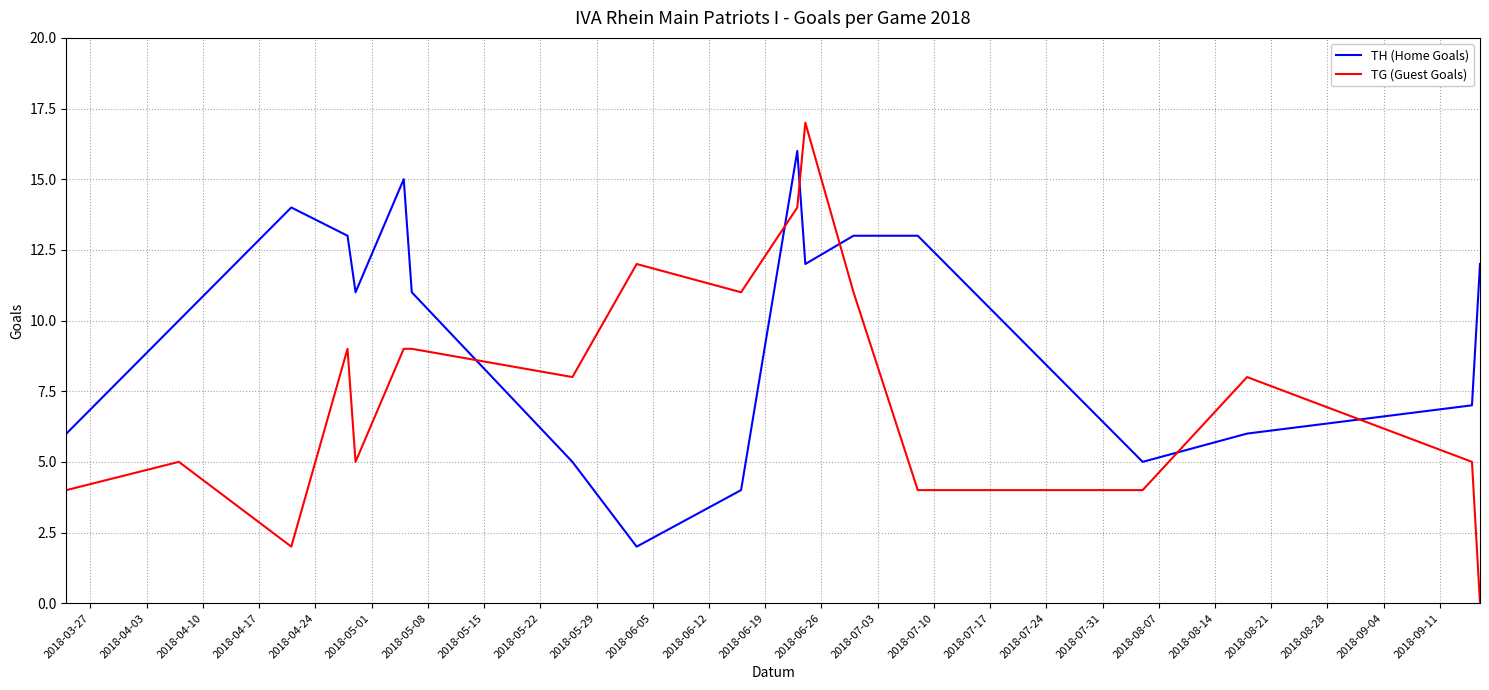

What is the difference between the maximum and minimum values in the TG (Guest Goals) series?

17